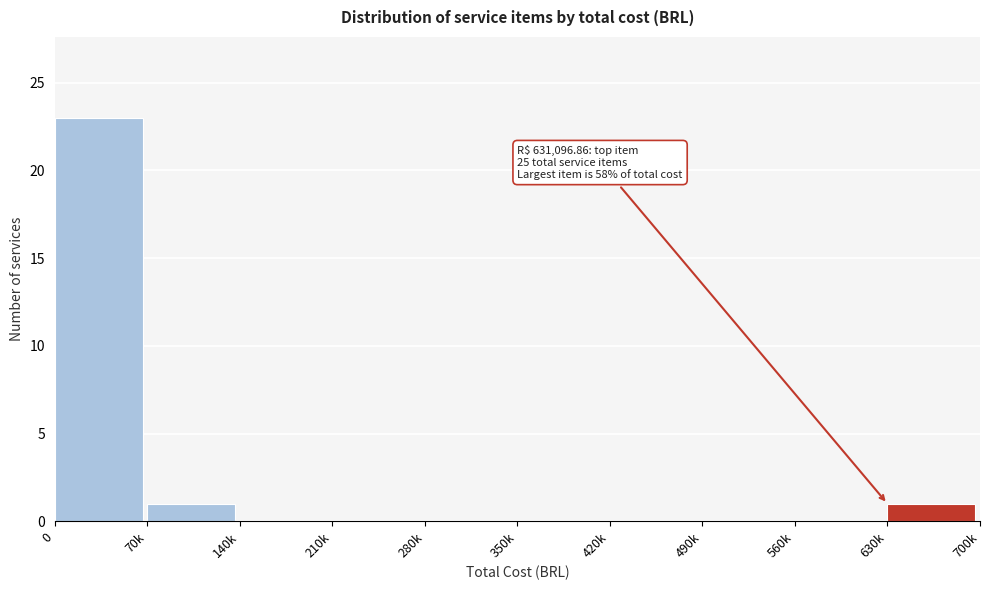

Reading left to right, what are all the values shown in this chart?

0=23	70k=1	140k=0	210k=0	280k=0	350k=0	420k=0	490k=0	560k=0	630k=1